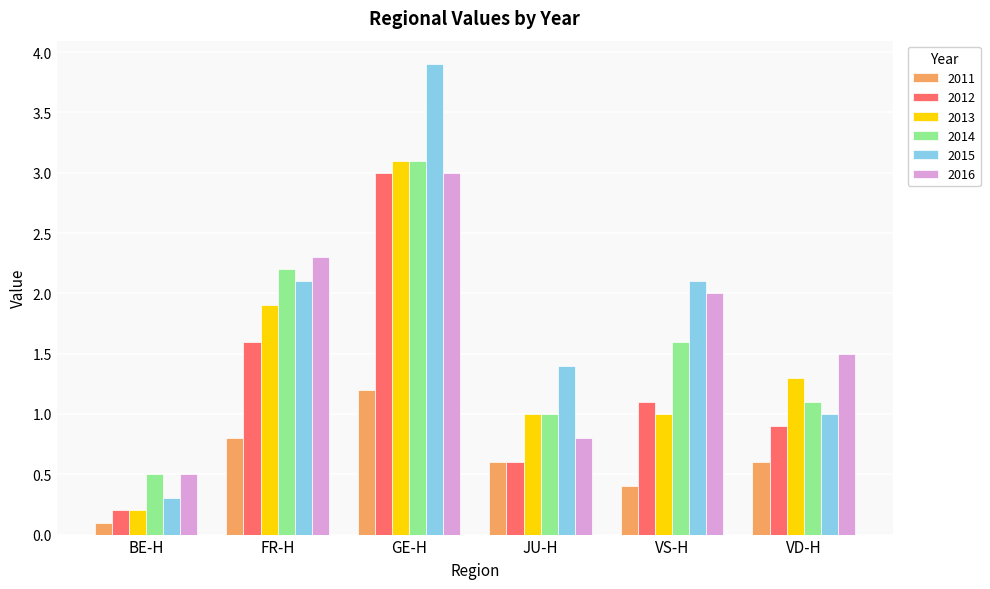

At which category is the sum across all series the highest?

GE-H